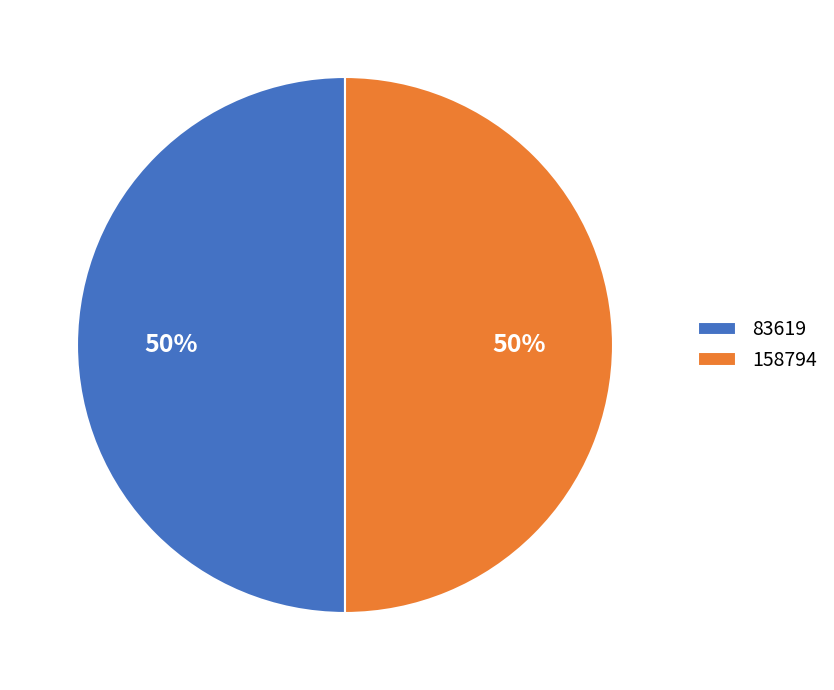

Approximately how many times larger is the value at 83619 compared to 158794?

1.0